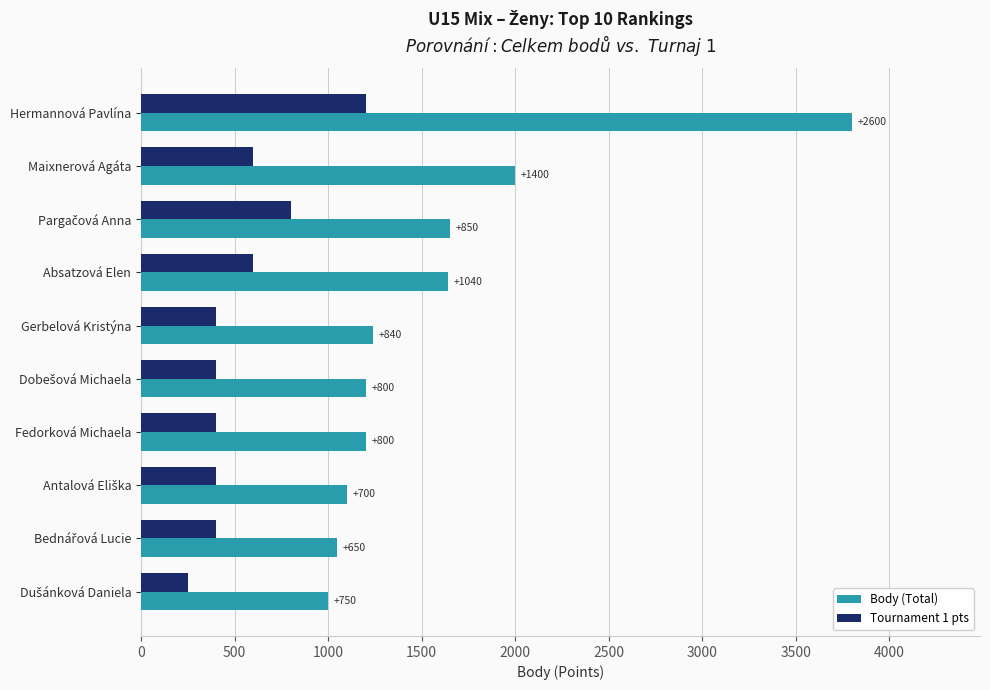

What are all the series names shown in the legend?

Body (Total), Tournament 1 pts